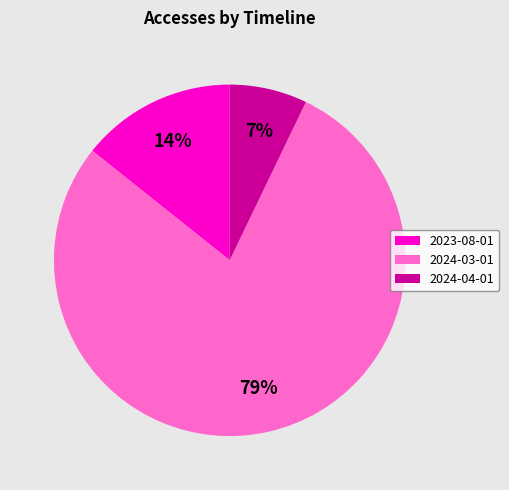

What is the largest slice in the pie chart?

2024-03-01